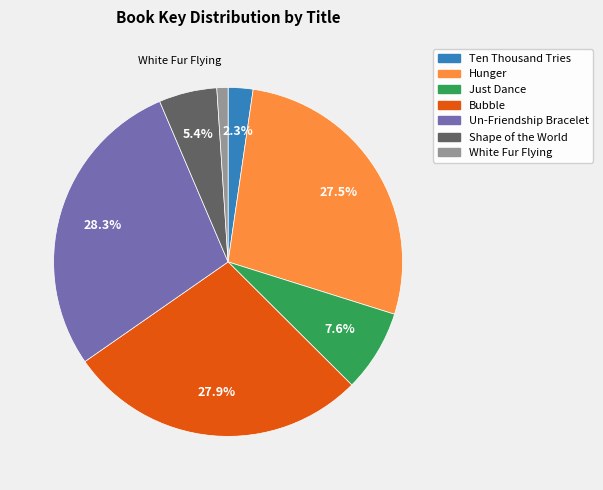

The Un-Friendship Bracelet slice represents 28% of the pie. True or false?

True